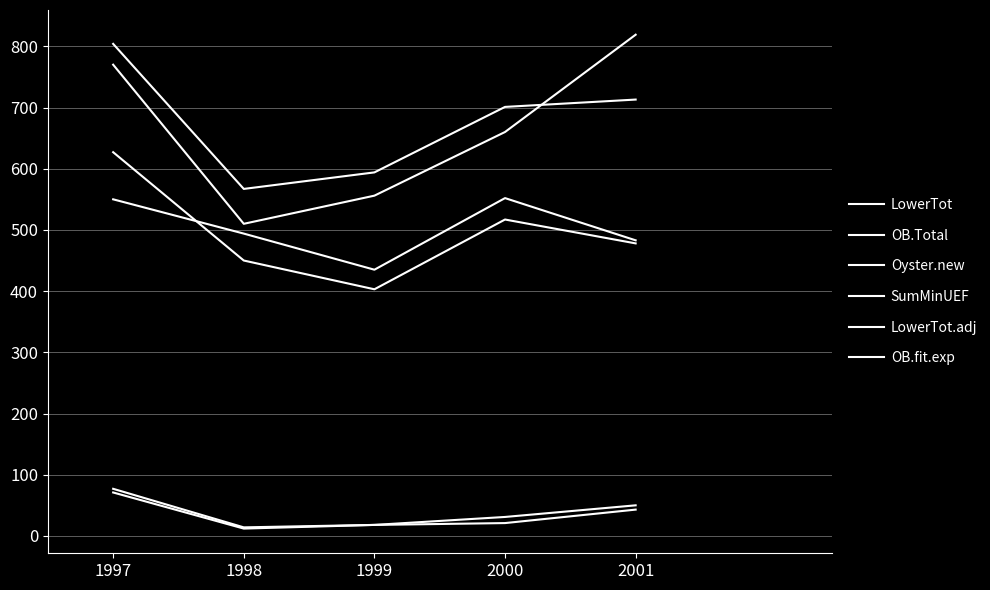

At how many categories does at least one series exceed 441?

5